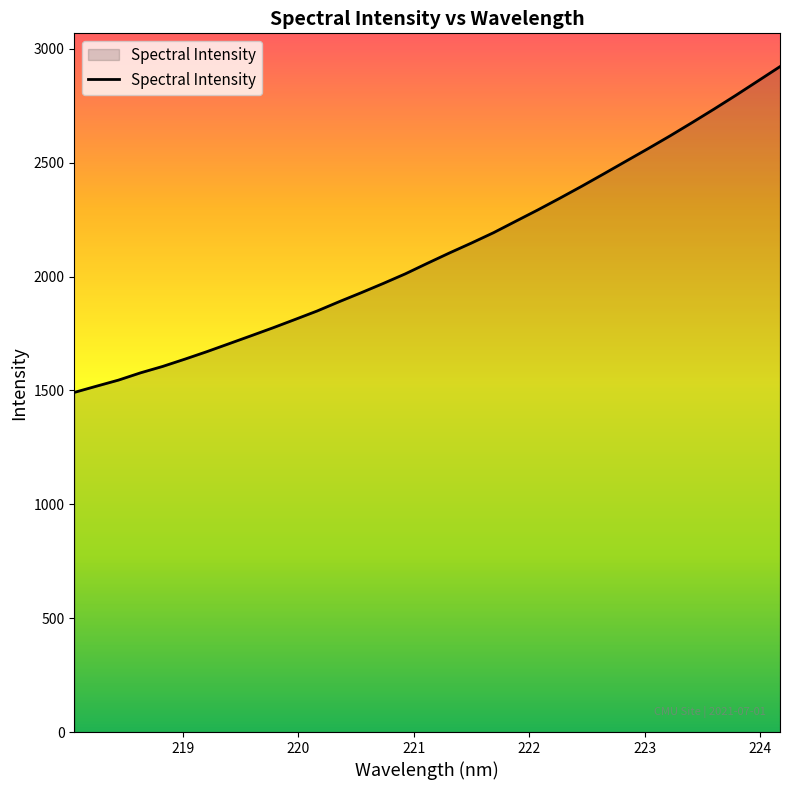

What is the maximum value shown in the chart?

2922.4